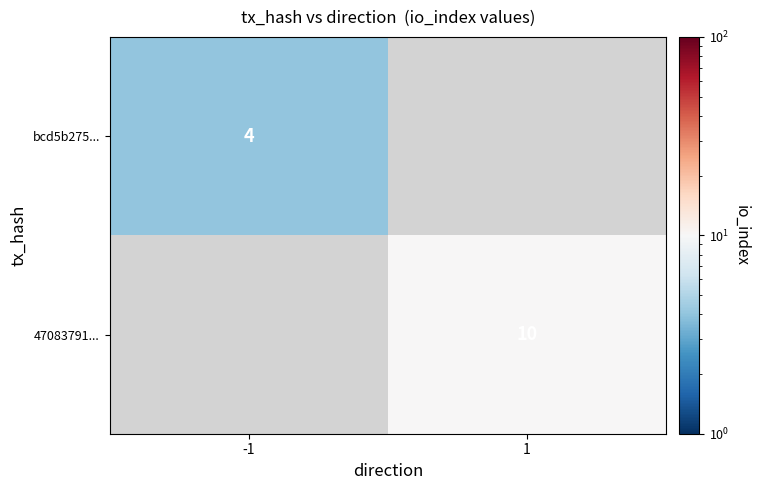

Is it true that 47083791... equals 10 at 1?

True